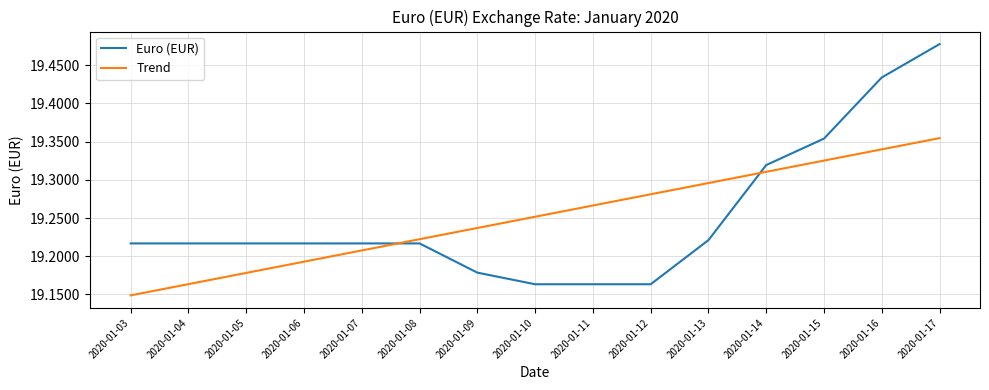

Is the value of Euro (EUR) at 2020-01-14 greater than the value of Trend at 2020-01-06?

Yes